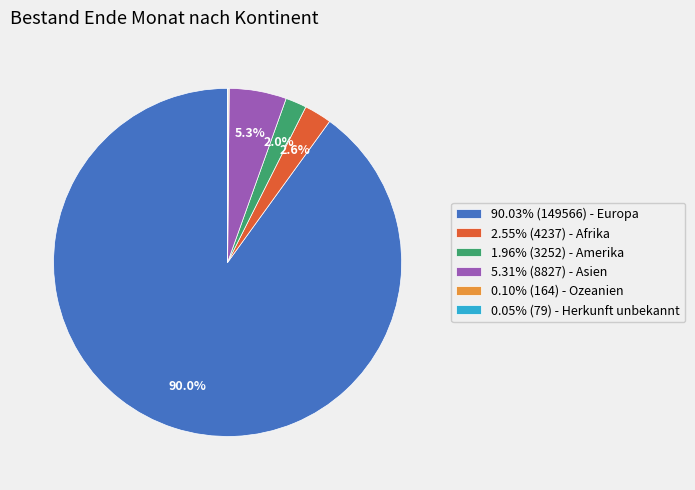

Does any single category account for the majority?

Yes